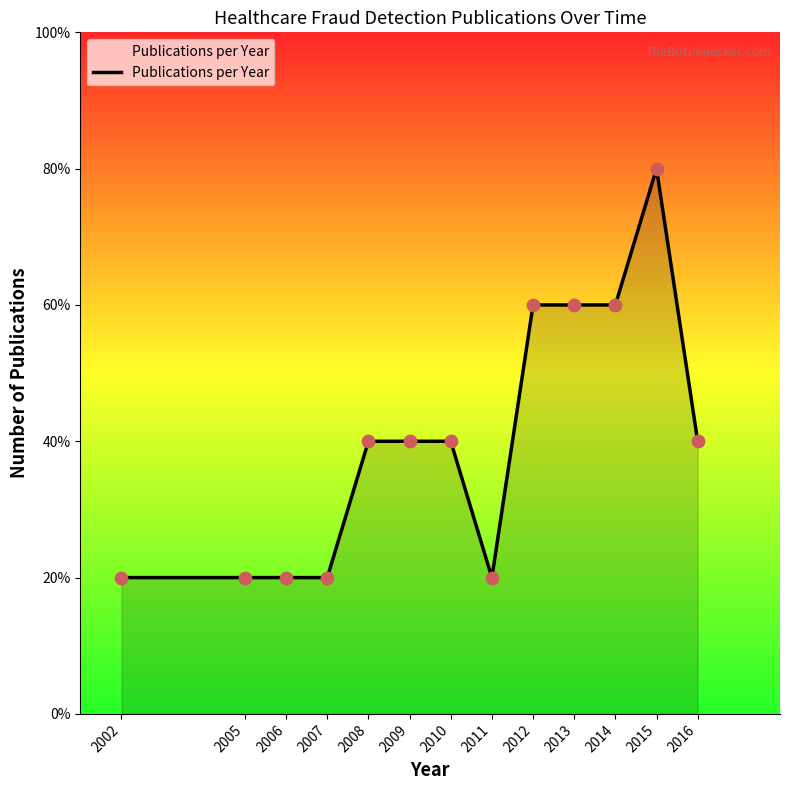

Approximately how many times larger is the value at 2009 compared to 2011?

2.0